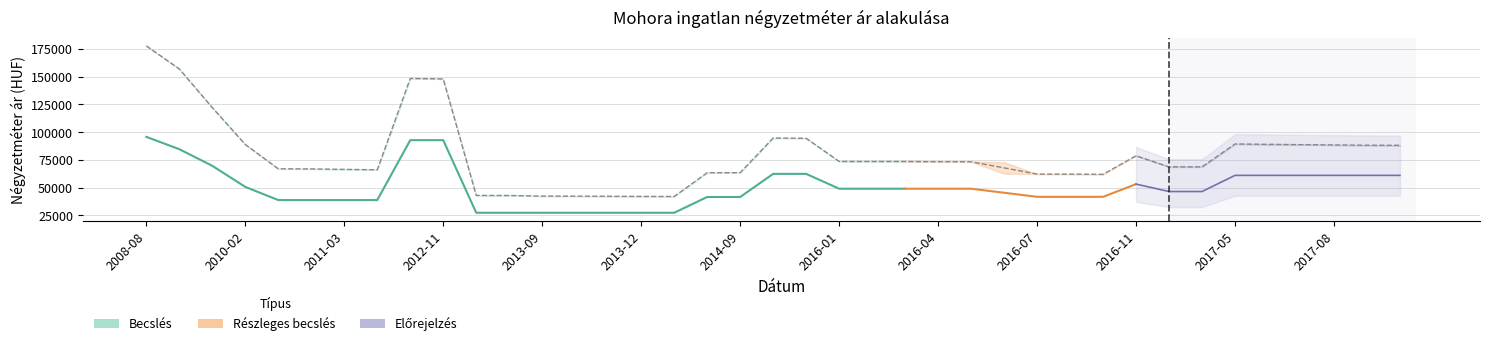

The value of Szórás felső határ at 2015-04 is 94764. True or false?

True